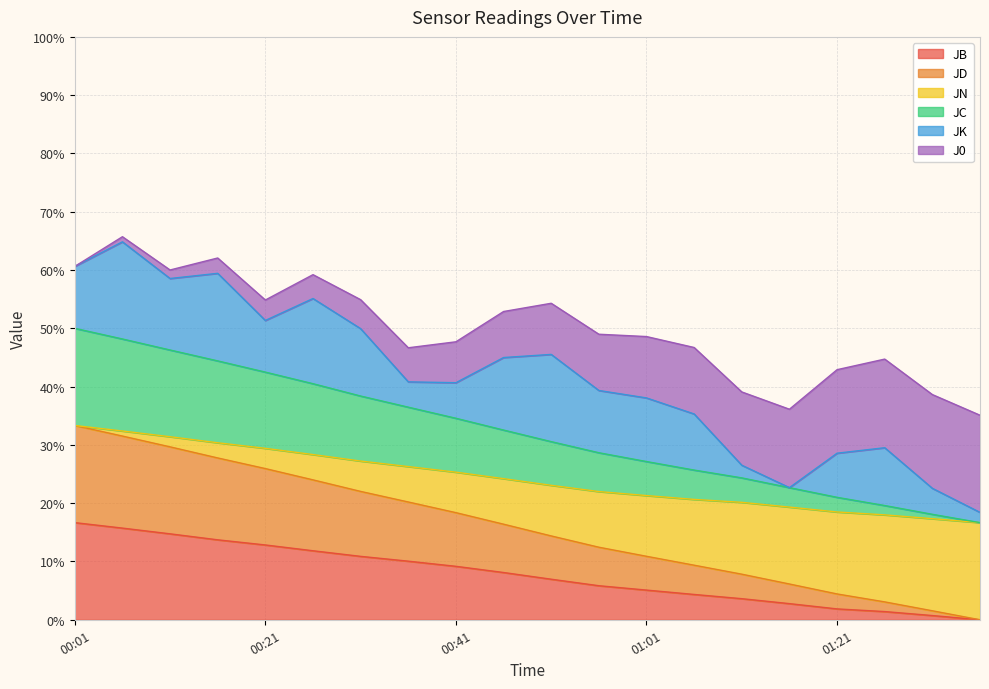

What is the label of the 13th point from the right?

00:36